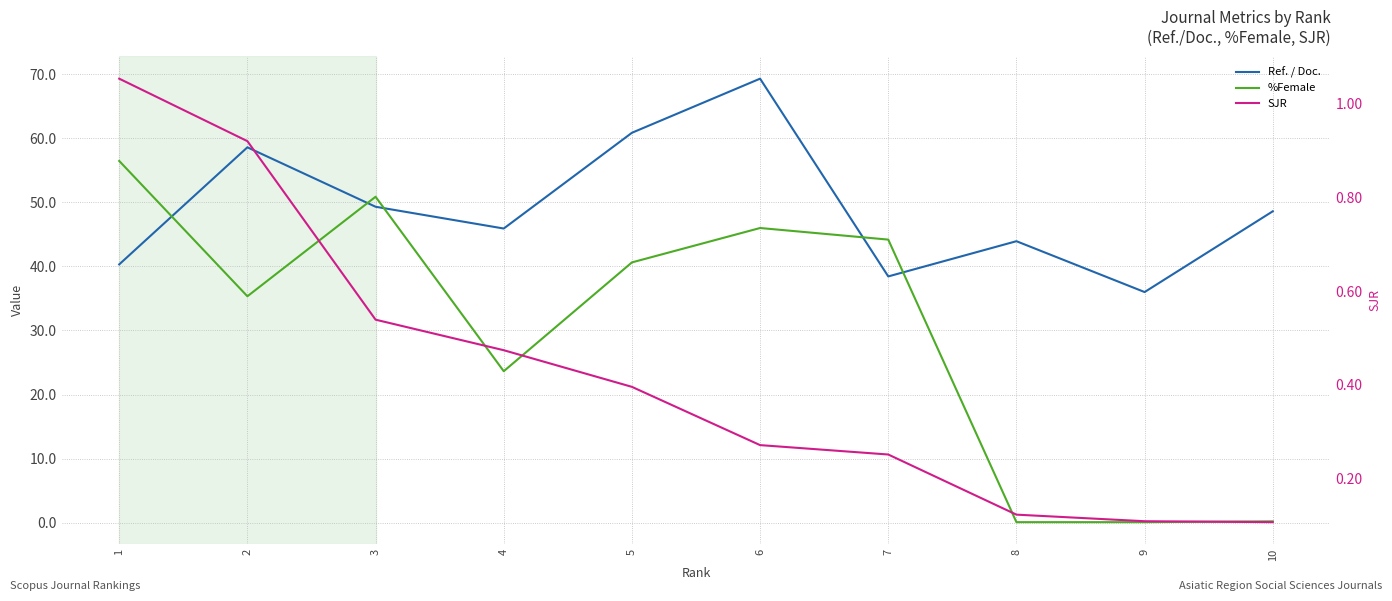

Is the value of %Female at 1 greater than the value of SJR at 1?

Yes